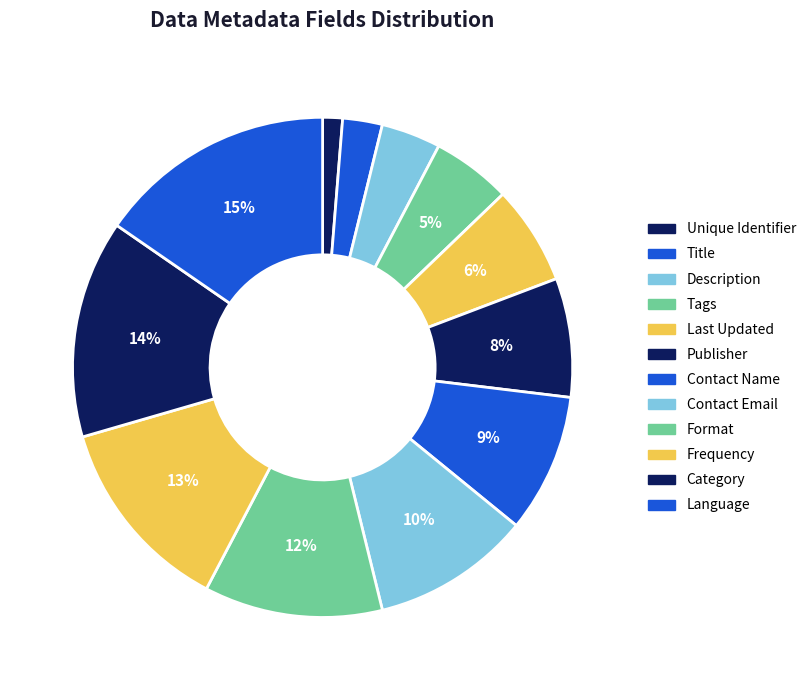

True or false: Tags accounts for 5% of the total.

True